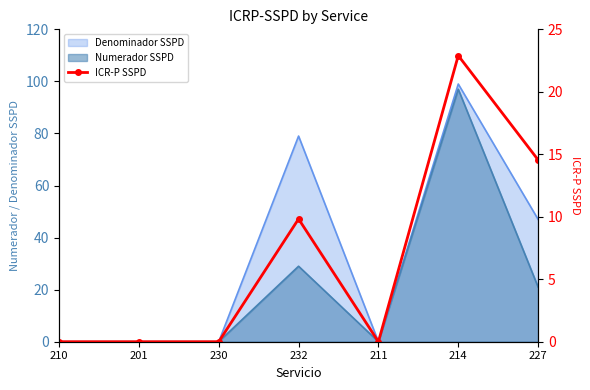

What position from the right is 227?

1